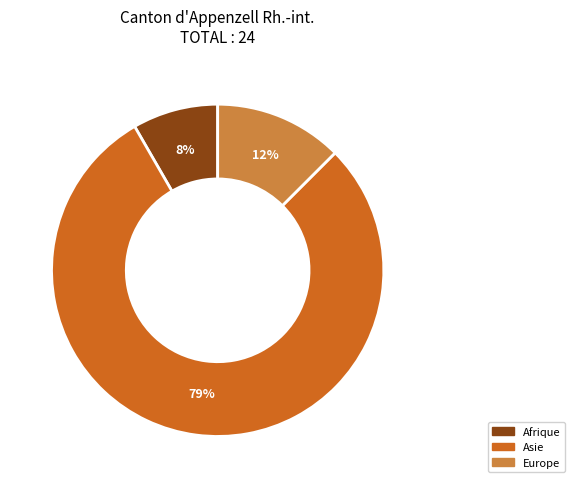

Does any single category account for the majority?

Yes